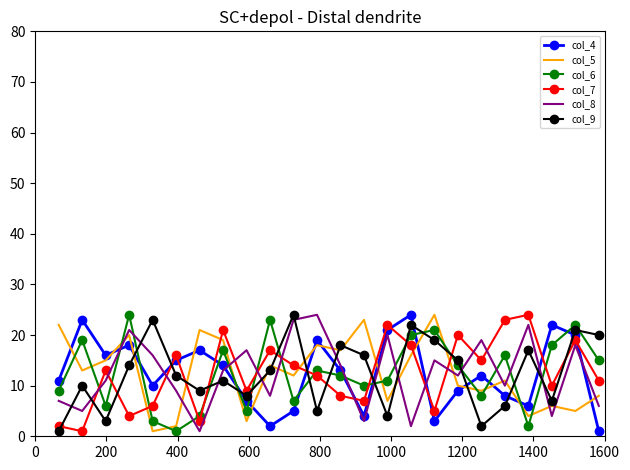

What is the difference between the maximum and minimum values in the col_7 series?

23